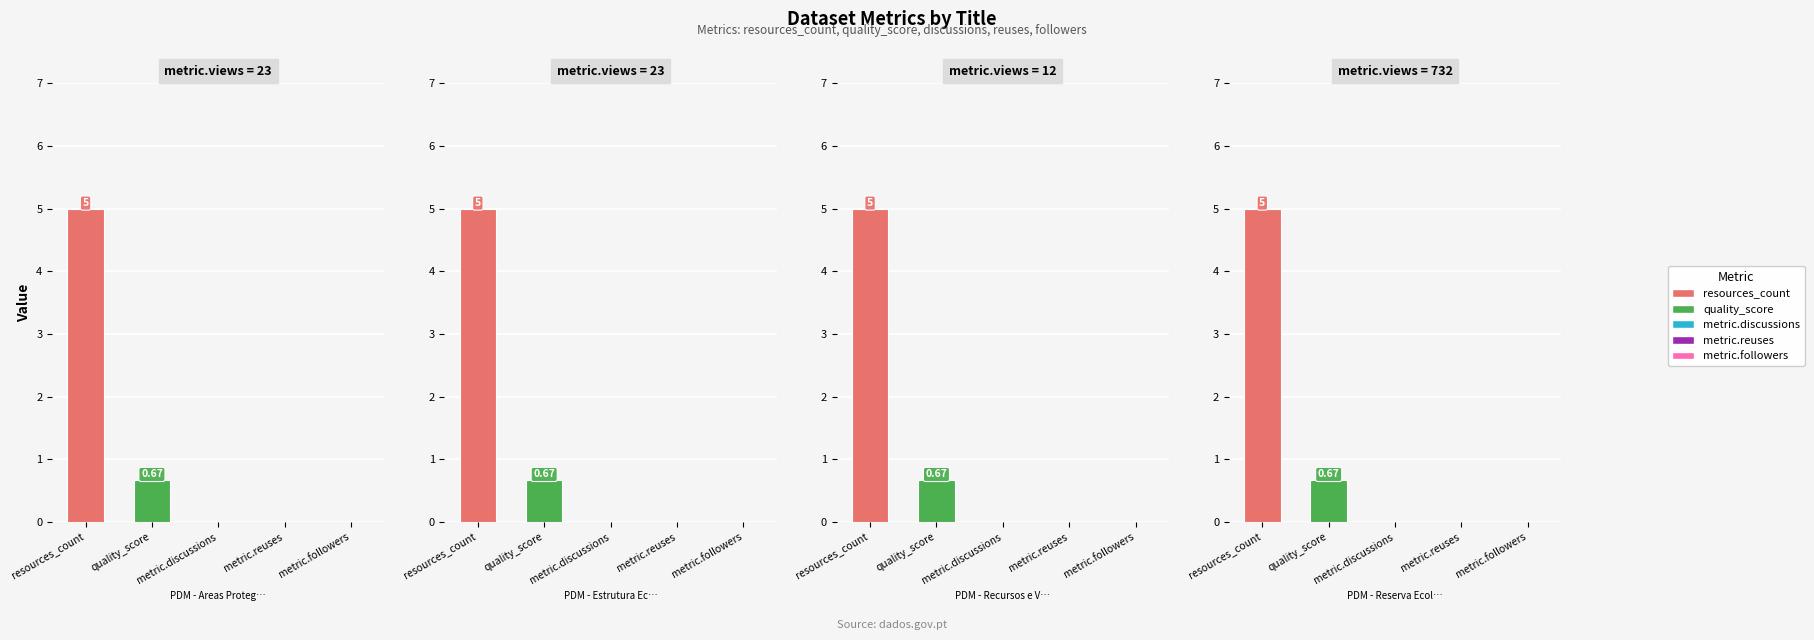

At how many categories does at least one series exceed 3?

4